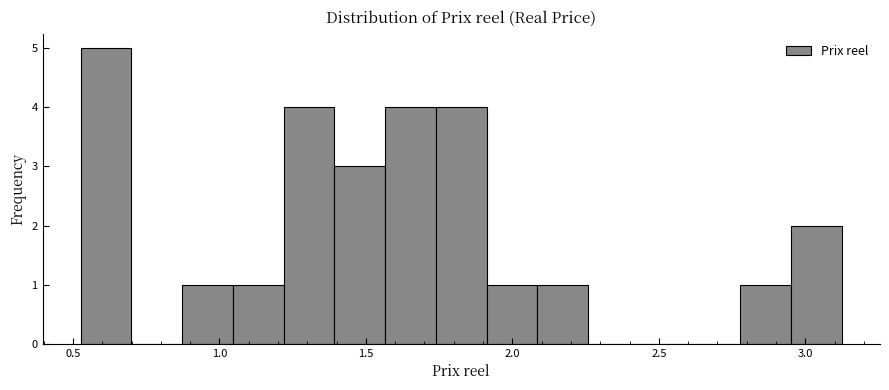

Read against the x-axis, roughly where is the centre of the tallest bar?

0.60